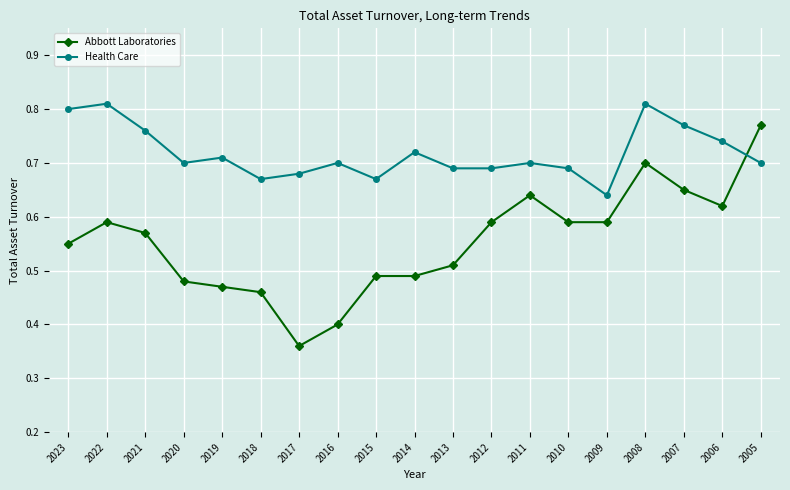

At which label does Abbott Laboratories reach its peak?

2005